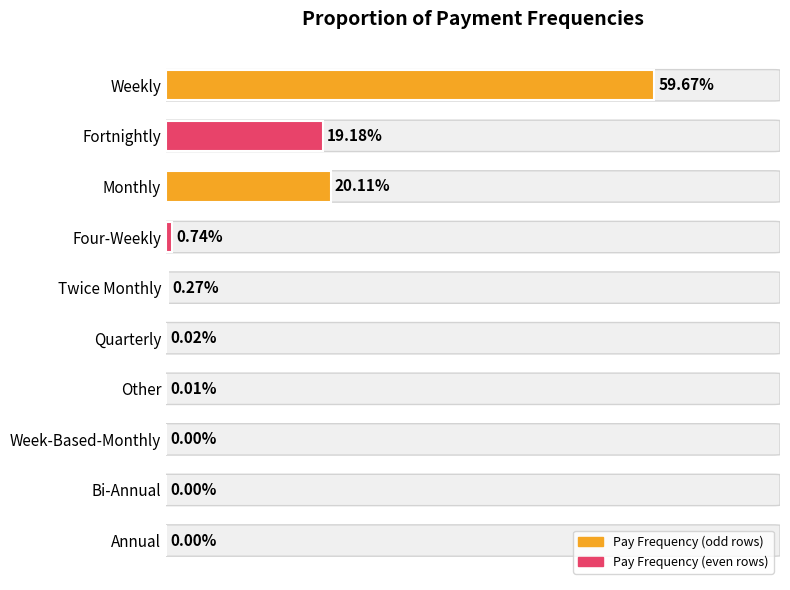

Between Monthly and Fortnightly, which is larger?

Monthly